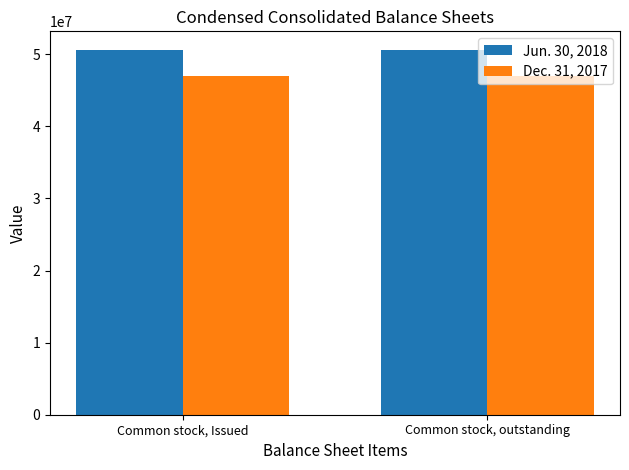

Is the value of Jun. 30, 2018 at Common stock, outstanding greater than the value of Dec. 31, 2017 at Common stock, outstanding?

Yes